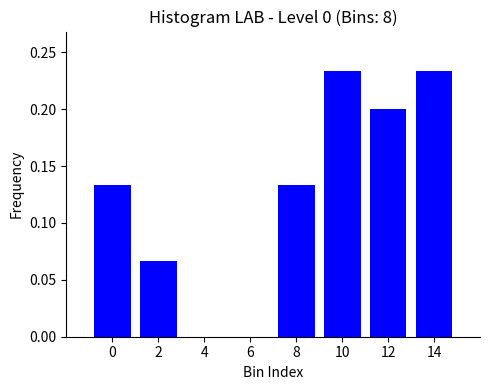

Between 6 and 8, which is larger?

8